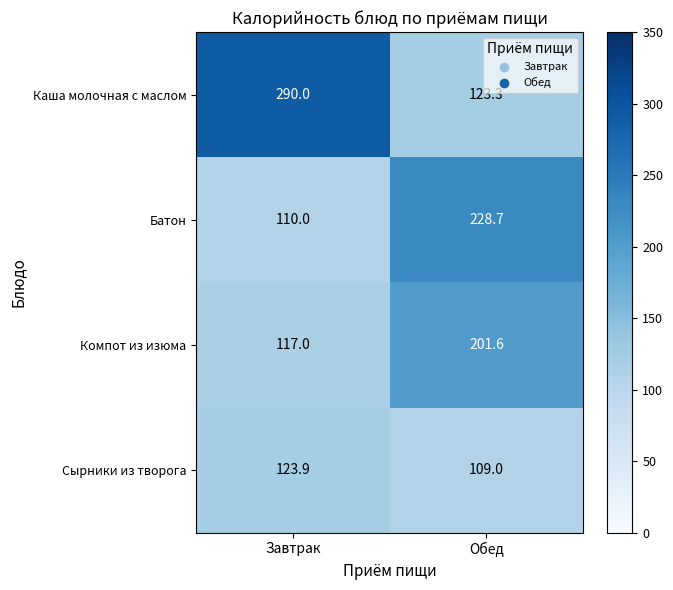

Rank the series at Обед from highest to lowest value.

Батон, Компот из изюма, Каша молочная с маслом, Сырники из творога